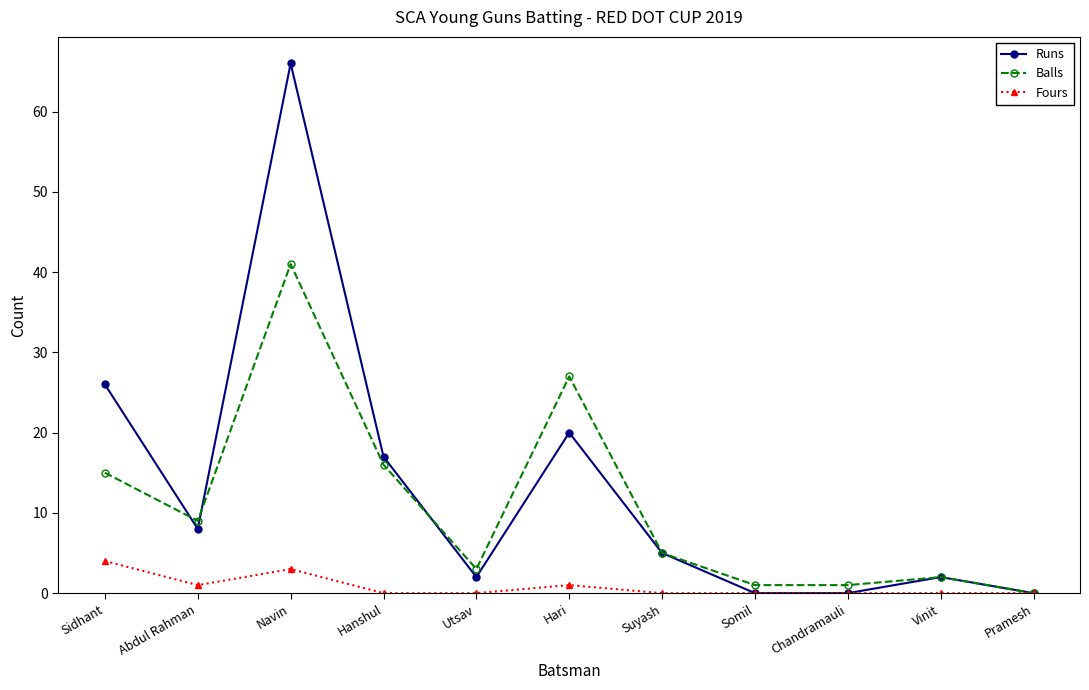

Reading left to right, extract all data points from this chart.

Runs: 26	8	66	17	2	20	5	0	0	2	0
Balls: 15	9	41	16	3	27	5	1	1	2	0
Fours: 4	1	3	0	0	1	0	0	0	0	0